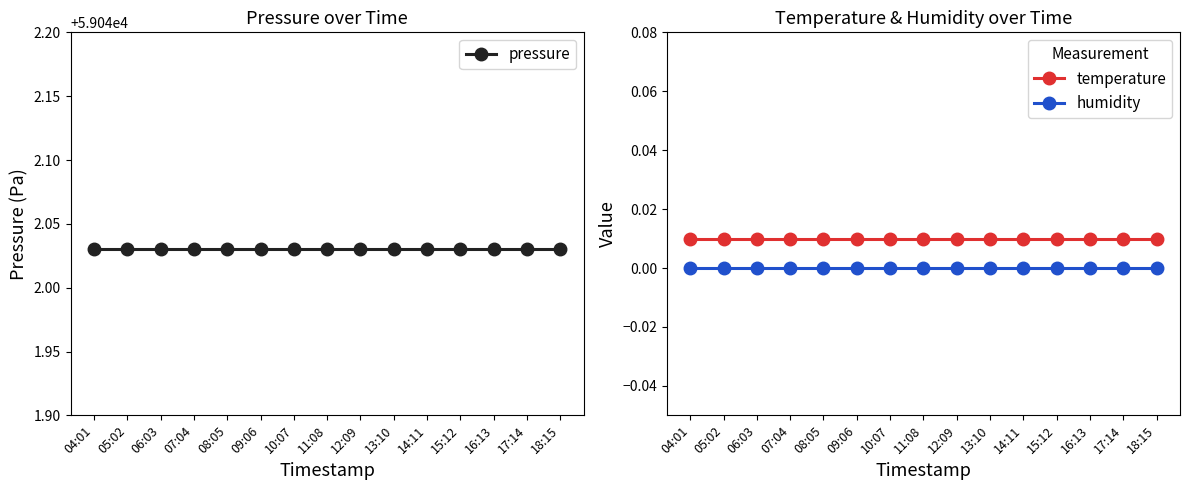

Which category has the highest value in the pressure series?

04:01